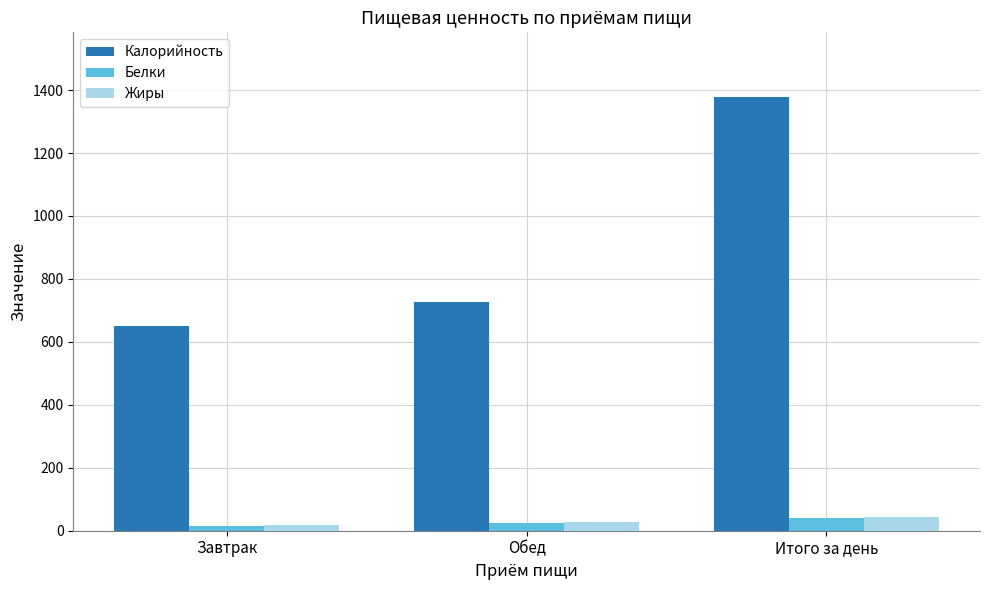

Reading right to left, what are all the values shown in this chart?

Калорийность: Итого за день=1376.8	Обед=726.5	Завтрак=650.4
Белки: Итого за день=40.2	Обед=25.5	Завтрак=14.7
Жиры: Итого за день=43.5	Обед=26.5	Завтрак=17.0